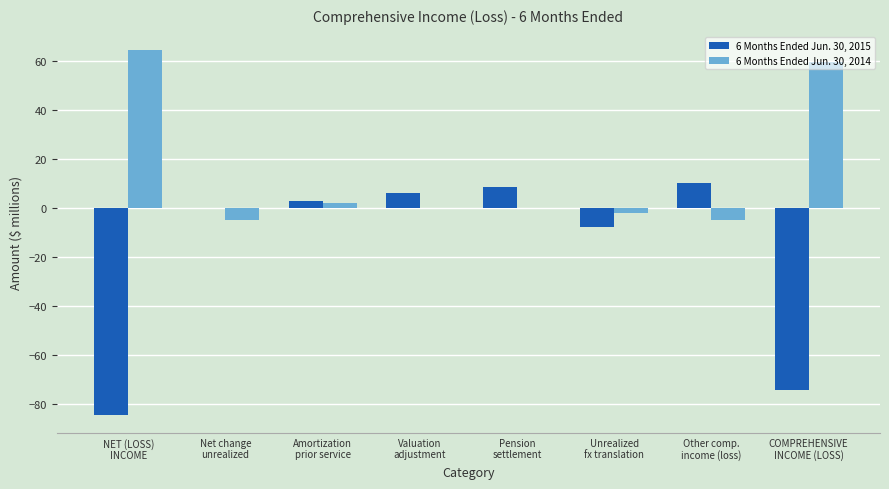

Which series has the largest total across all categories?

6 Months Ended Jun. 30, 2014